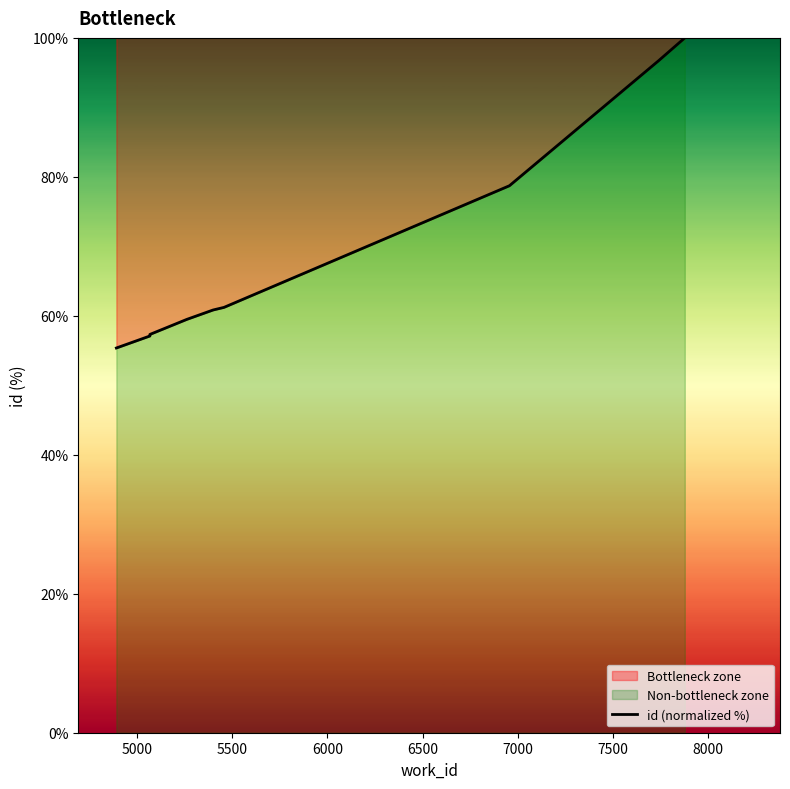

Reading right to left, extract all data points from this chart.

100.0	96.7	78.7	61.2	60.8	59.5	57.3	57.1	57.1	55.4